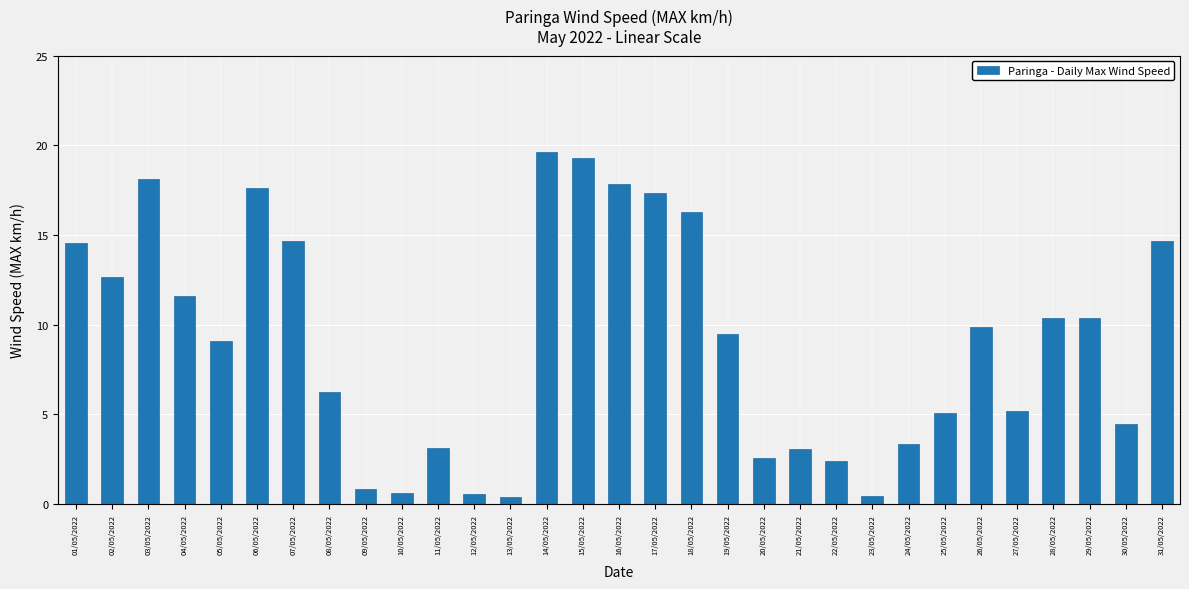

What is the average value?

9.1